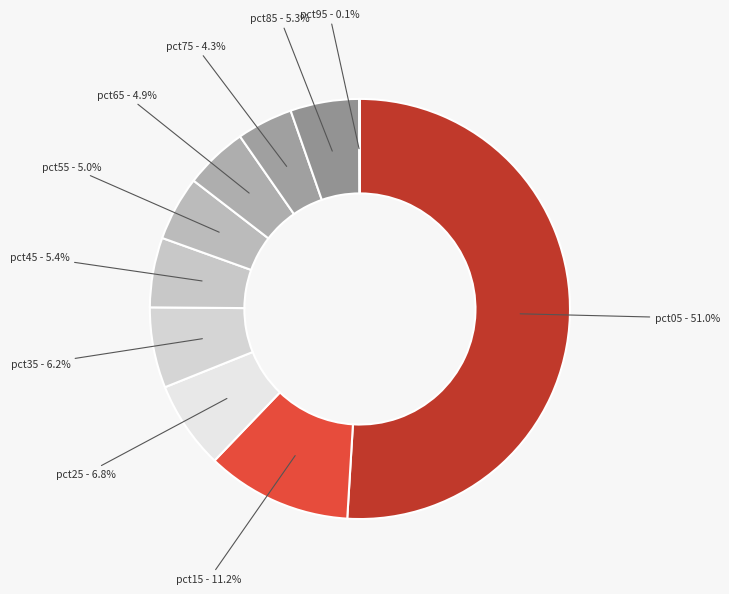

True or false: pct45 accounts for 1% of the total.

False